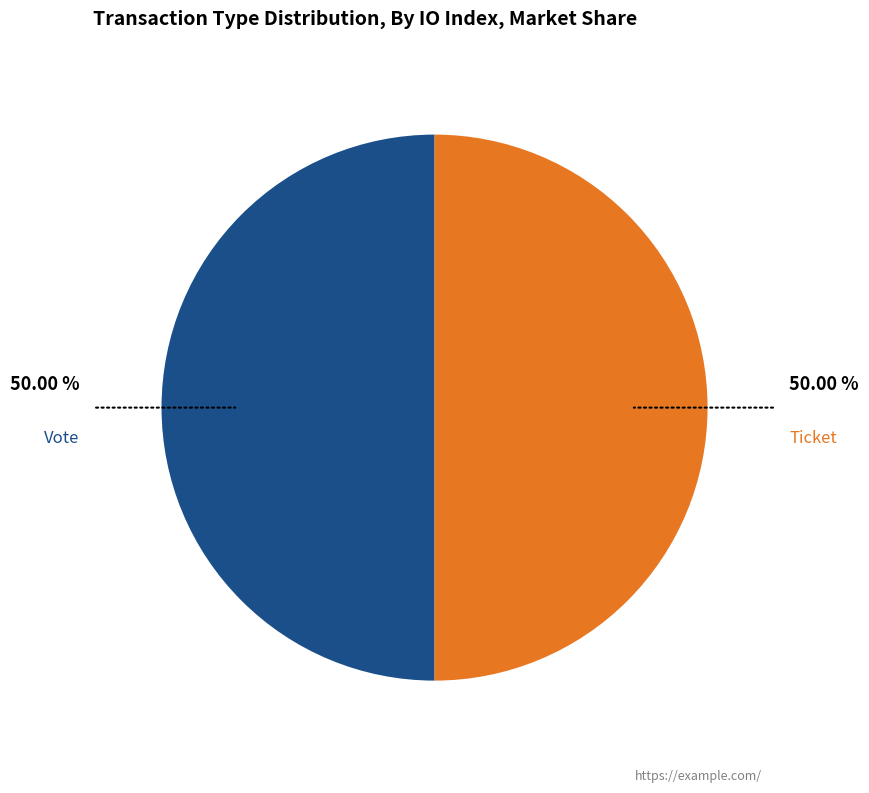

Is the sum of Ticket and Vote greater than half?

Yes